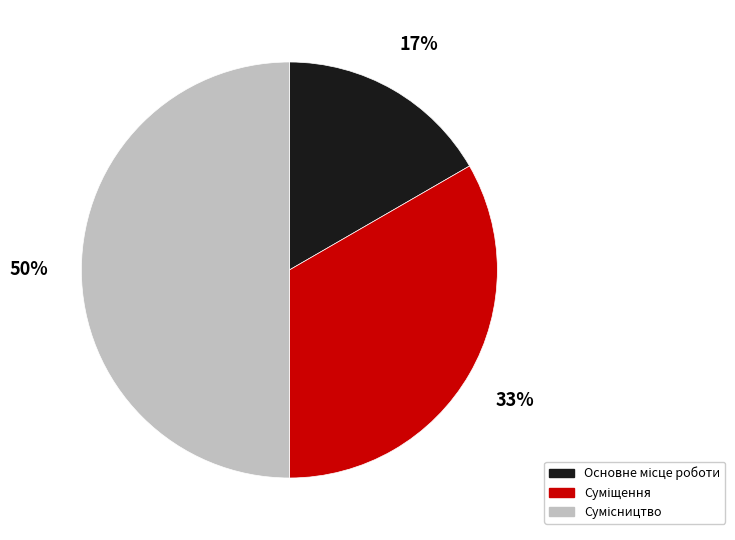

To the nearest percent, what is the average slice percentage?

33%